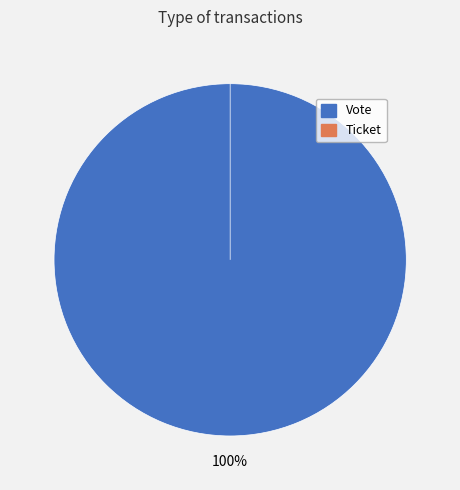

To the nearest percent, what portion does Vote represent?

100%